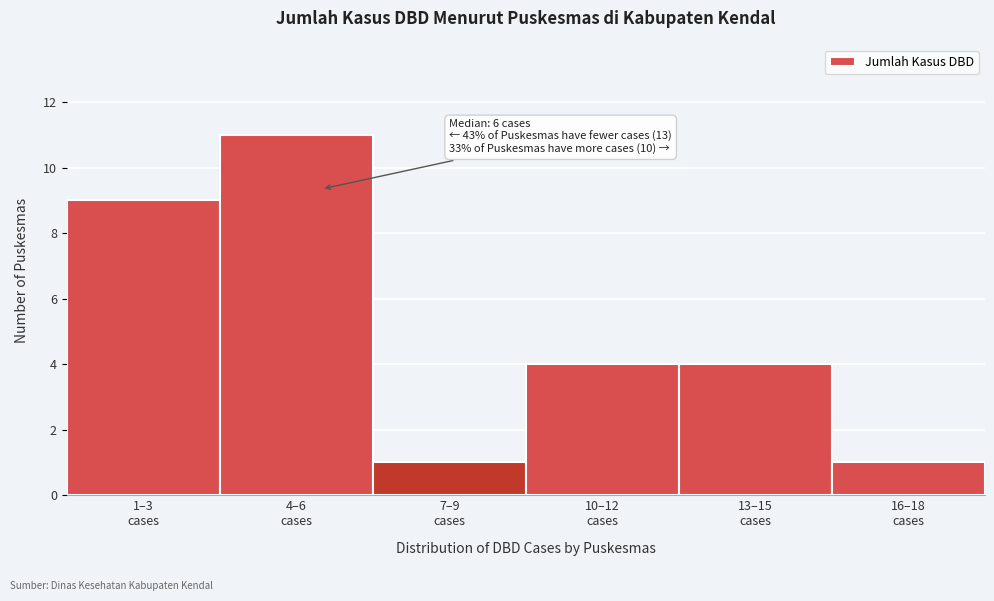

Reading left to right, list all the values displayed in this chart.

9	11	1	4	4	1